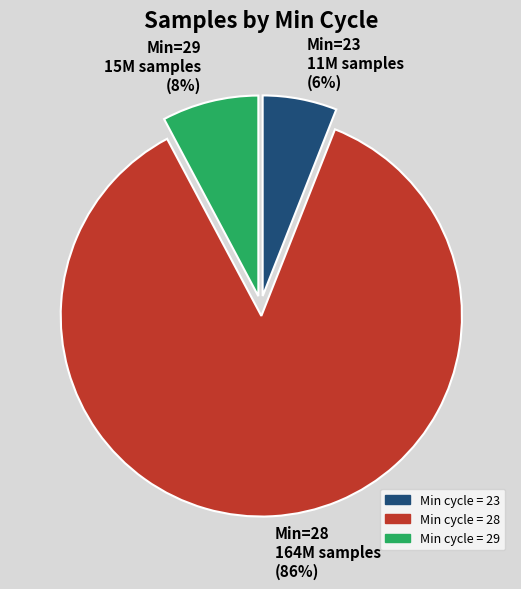

Which category has the smallest portion of the pie?

Min cycle = 23